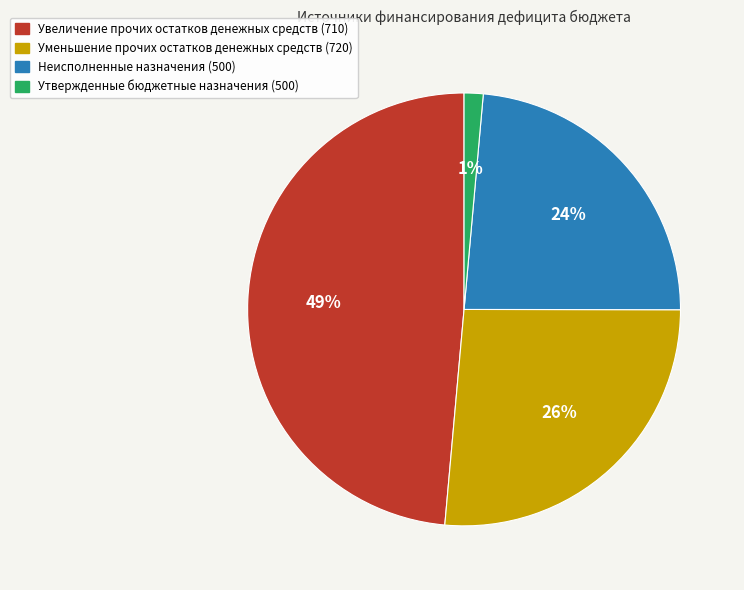

Which slice is the largest?

Увеличение прочих остатков денежных средств (710)